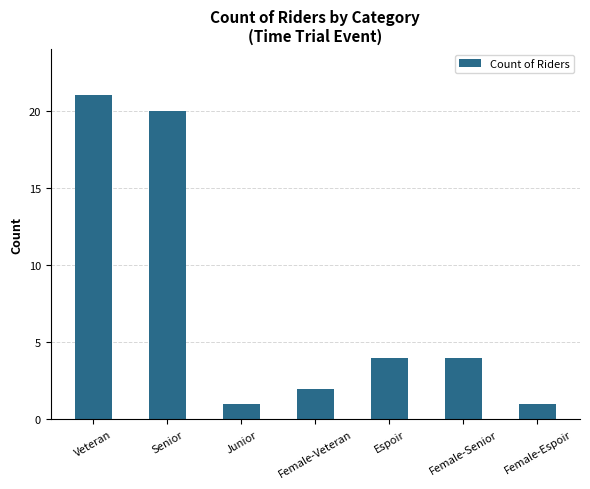

Read the value at Senior.

20